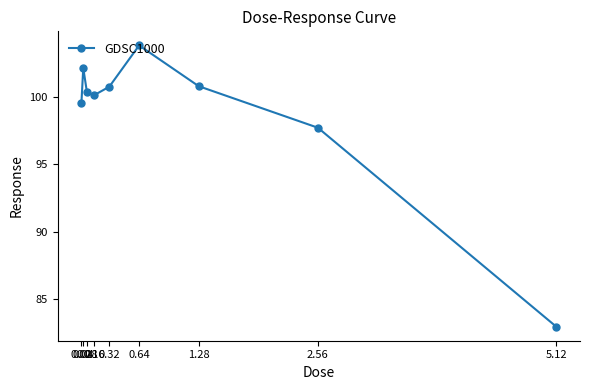

At which label is the value closest to 93?

2.56